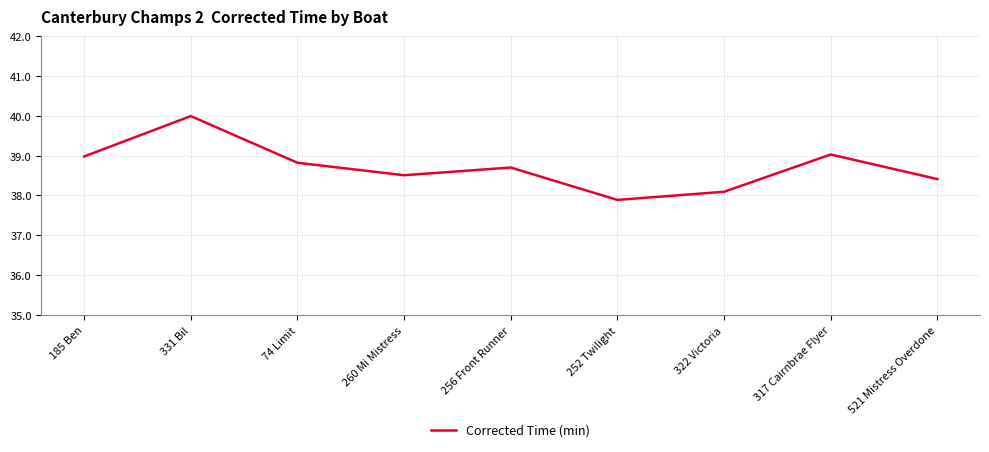

Between 322 Victoria and 331 Bil, which is larger?

331 Bil